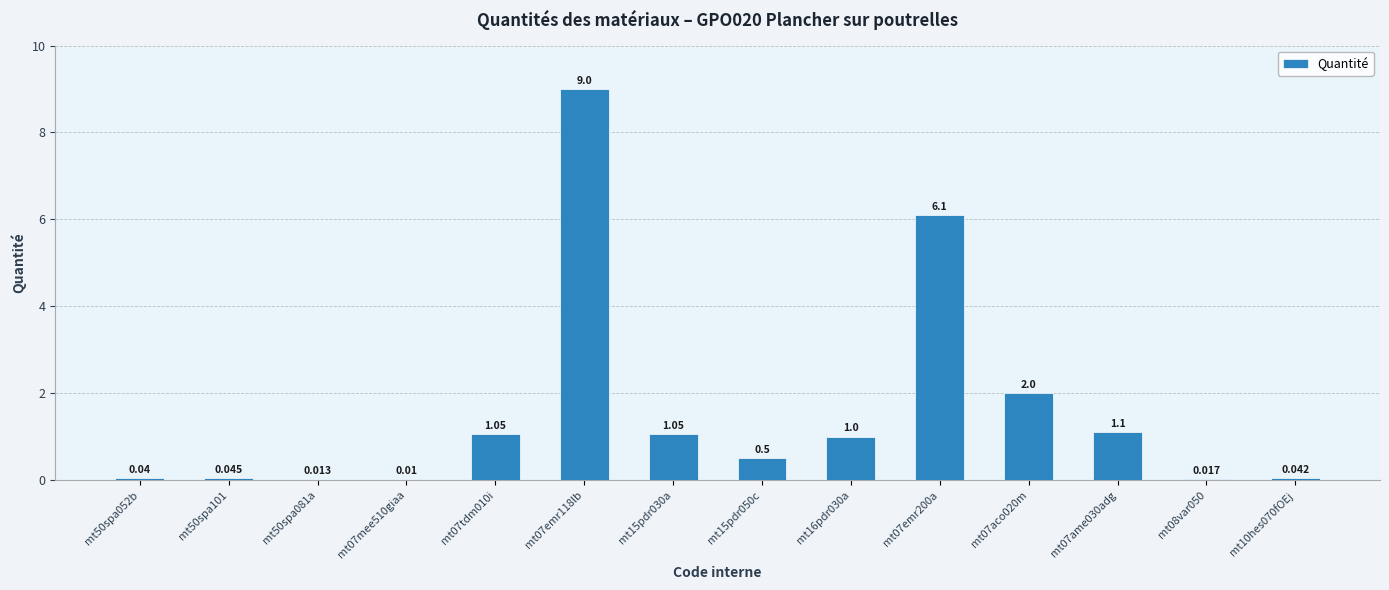

True or false: the data shows 0.8 at mt15pdr050c.

False